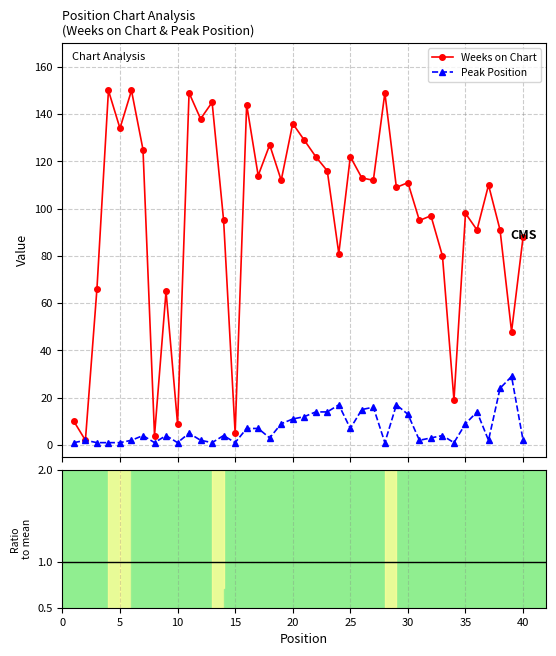

Is this an area chart (filled region under the line)?

No